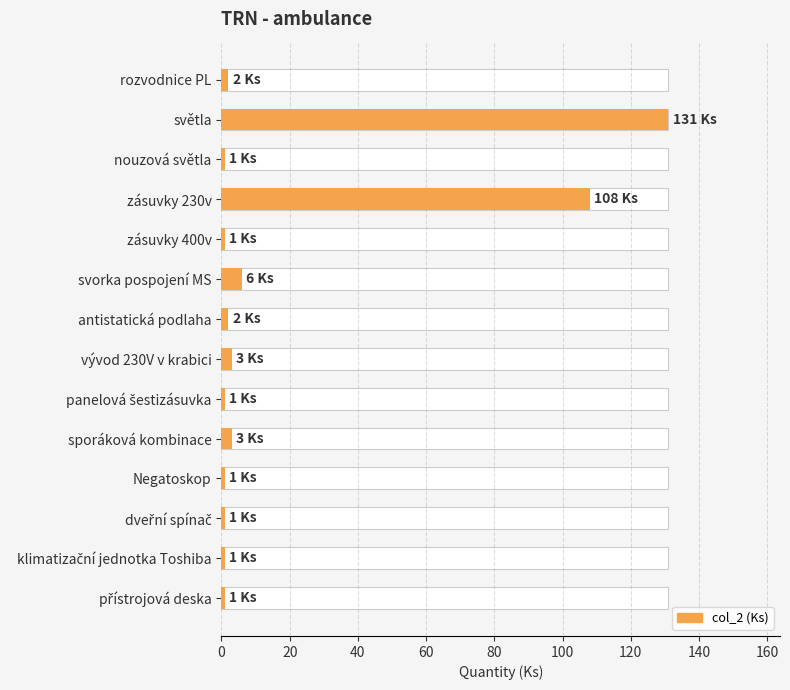

What is the difference between the second highest and minimum values?

107